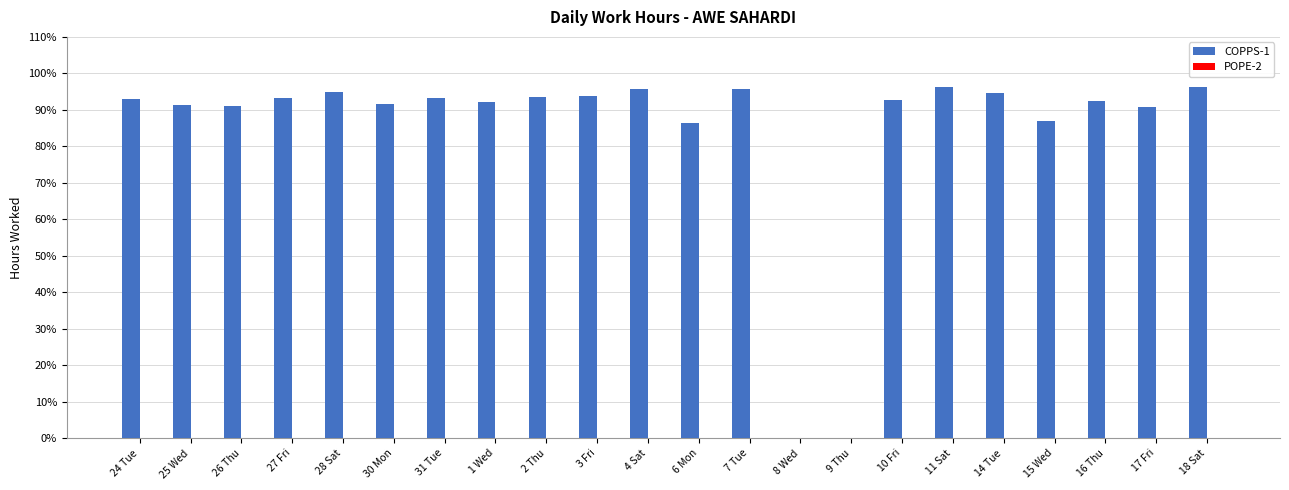

Reading left to right, list all the values displayed in this chart.

COPPS-1: 9.3	9.1	9.1	9.3	9.5	9.2	9.3	9.2	9.3	9.4	9.6	8.6	9.6	0.0	0.0	9.3	9.6	9.5	8.7	9.2	9.1	9.6
POPE-2: 0.0	0.0	0.0	0.0	0.0	0.0	0.0	0.0	0.0	0.0	0.0	0.0	0.0	0.0	0.0	0.0	0.0	0.0	0.0	0.0	0.0	0.0